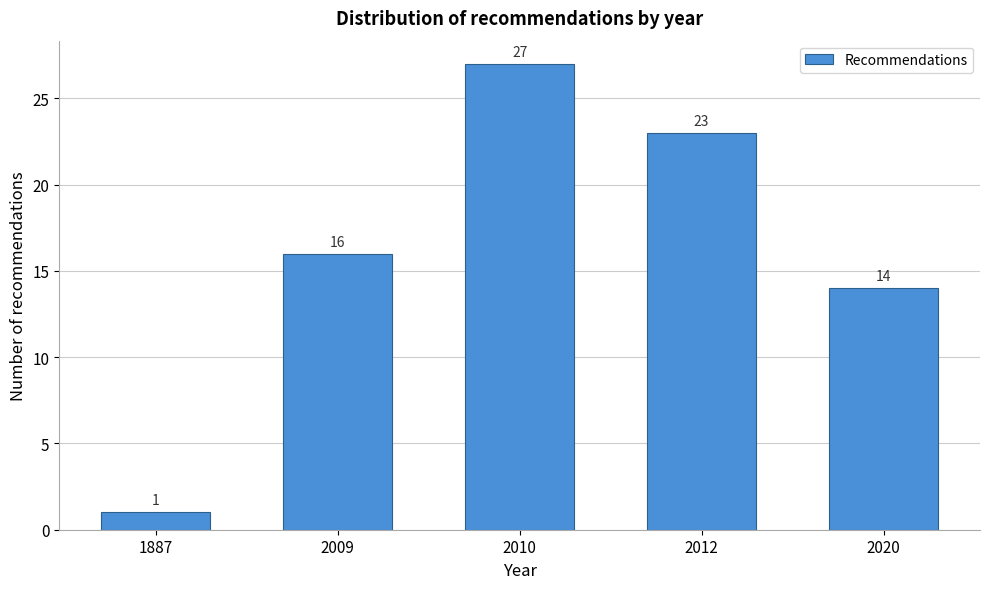

Reading left to right, what are all the values shown in this chart?

1887=1	2009=16	2010=27	2012=23	2020=14